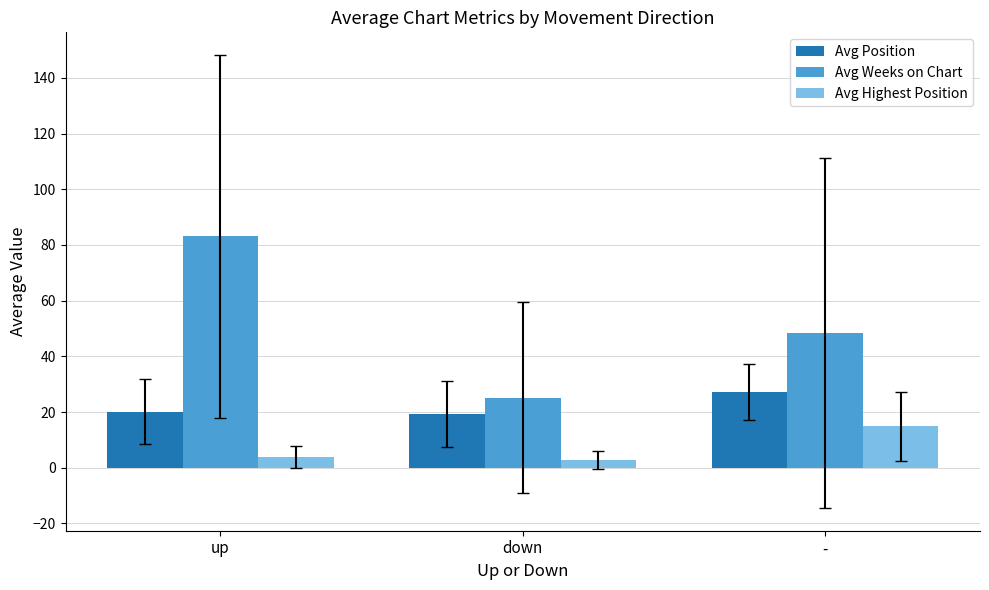

Rank the series by their maximum value, from highest to lowest.

Avg Weeks on Chart, Avg Position, Avg Highest Position